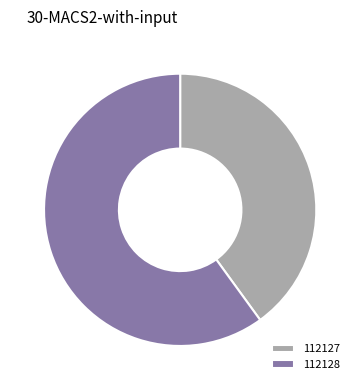

Do 112127 and 112128 together represent more than half of the pie?

Yes